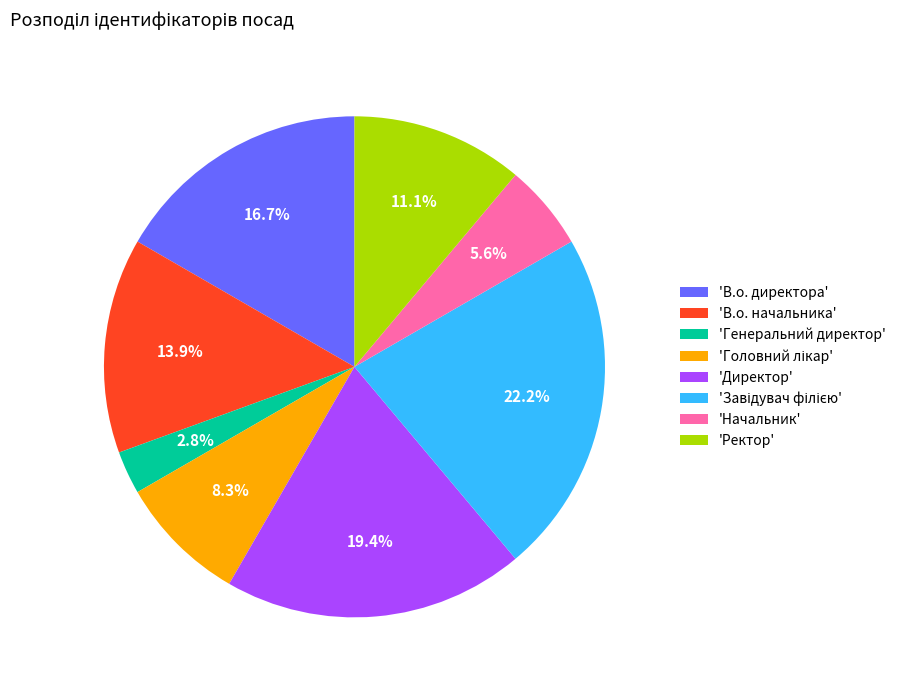

Which has a higher value, 'Начальник' or 'В.о. начальника'?

'В.о. начальника'